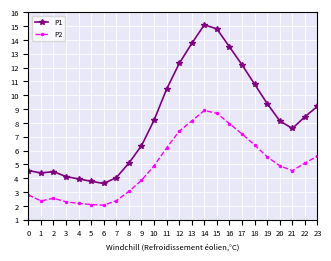

True or false: P1 has more than 0 interior local peaks.

True